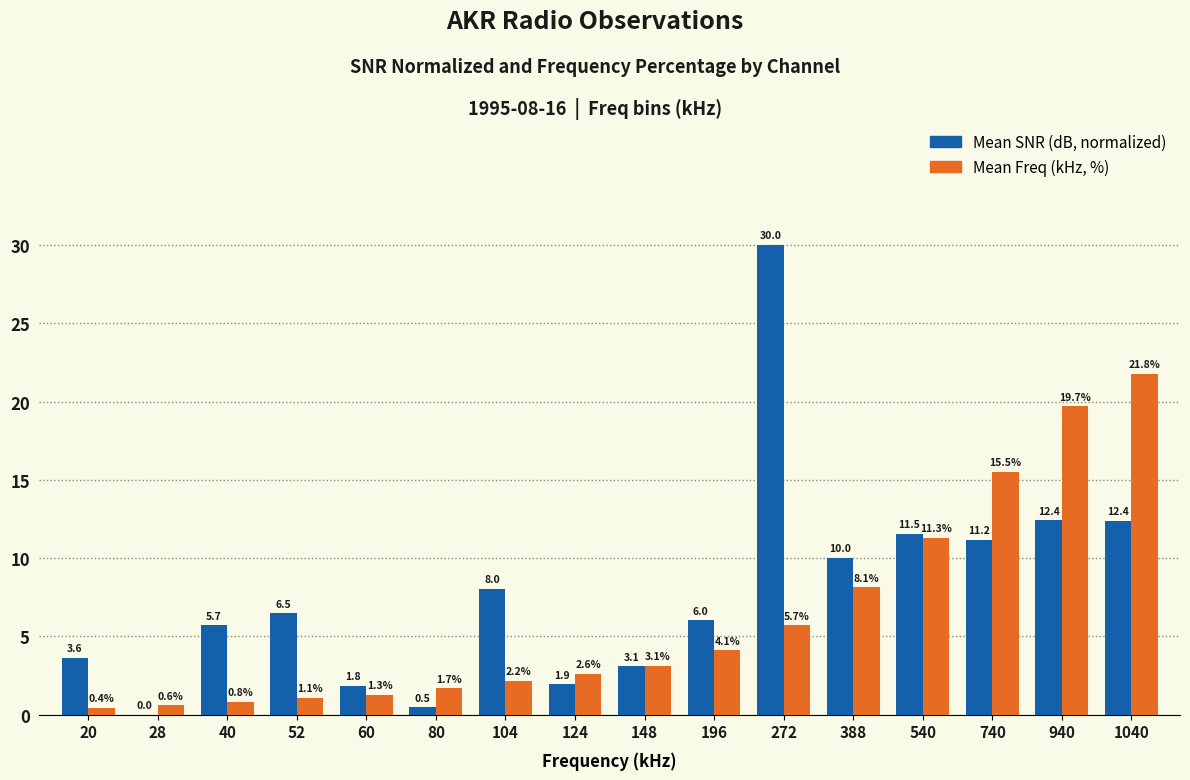

At which category is the sum across all series the highest?

272